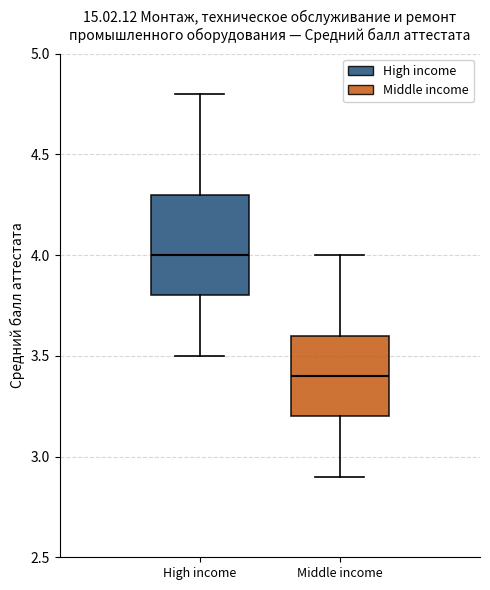

Which box is the tallest, from its lower edge to its upper edge?

High income